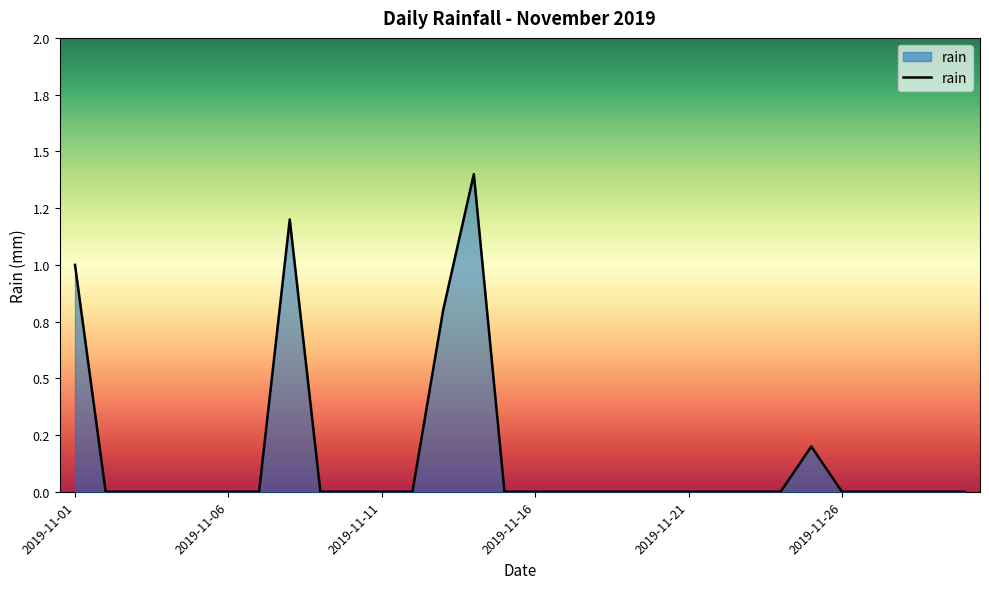

Does the chart have visible grid lines?

No